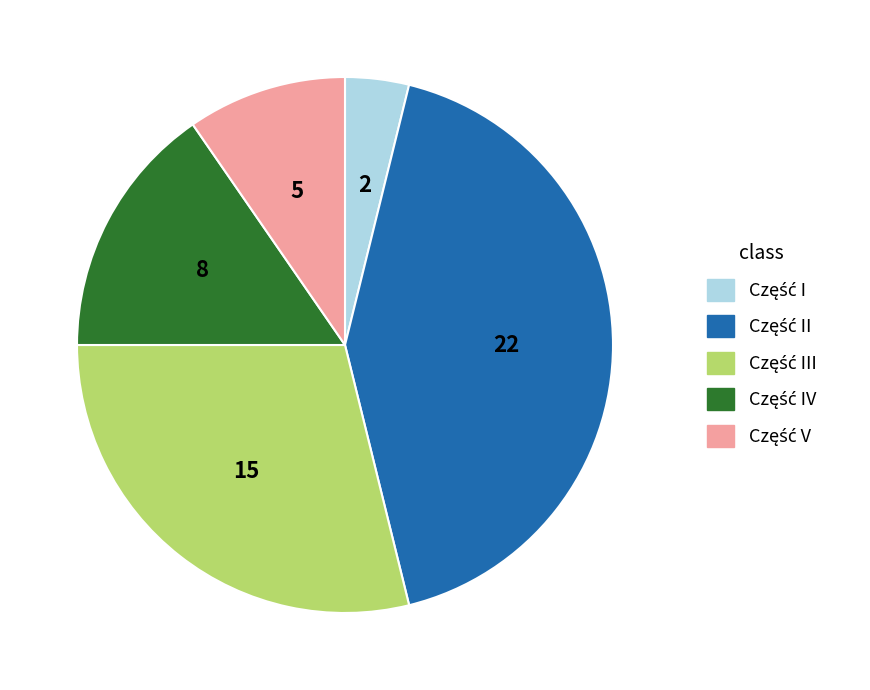

Count the number of slices in the pie.

5